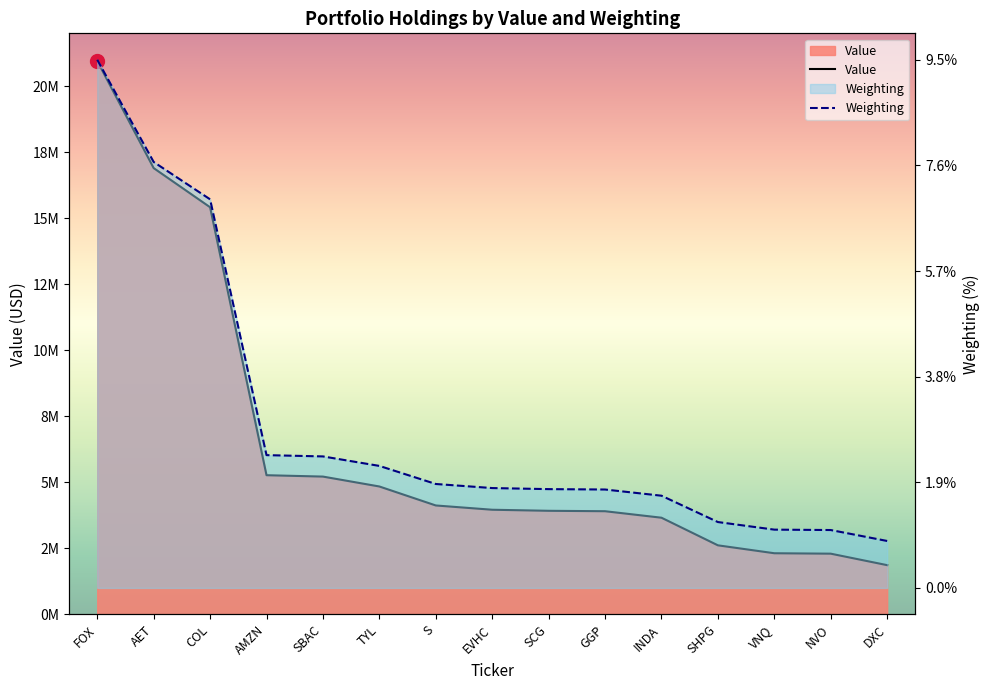

Reading right to left, transcribe all the data shown in this chart.

Value: DXC=1862000.0	NVO=2297000.0	VNQ=2313000.0	SHPG=2613000.0	INDA=3659000.0	GGP=3905000.0	SCG=3921000.0	EVHC=3961000.0	S=4123000.0	TYL=4842000.0	SBAC=5217000.0	AMZN=5269000.0	COL=15420000.0	AET=16902000.0	FOX=20959000.0
Weighting: DXC=1862480.9	NVO=2296543.0	VNQ=2312045.2	SHPG=2613231.2	INDA=3658523.7	GGP=3904344.6	SCG=3919846.8	EVHC=3961924.2	S=4123590.2	TYL=4841121.5	SBAC=5217604.0	AMZN=5268539.8	COL=15420278.6	AET=16901847.8	FOX=20959000.0